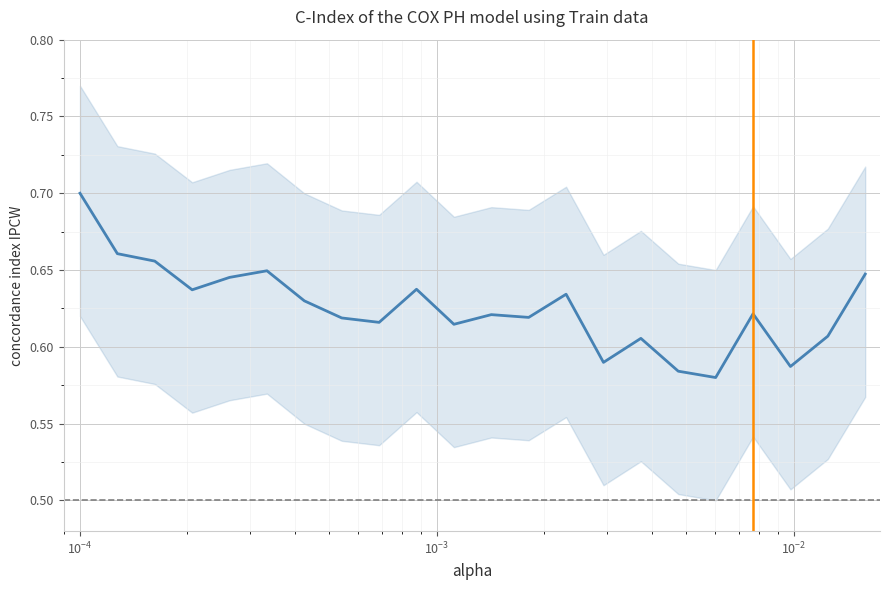

What is the smallest value displayed?

0.6